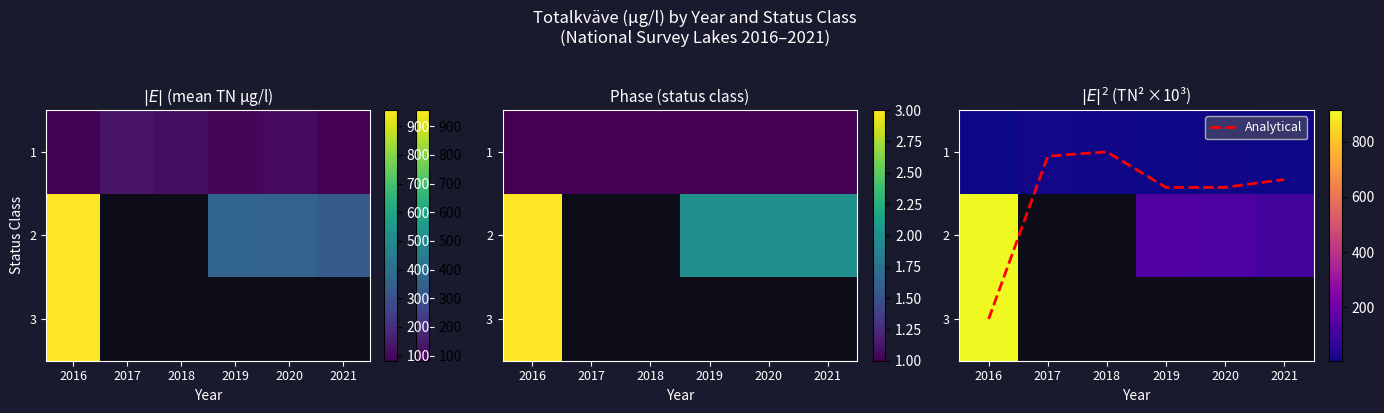

List the series in order of their overall mean, lowest first.

1, 2, 3, Analytical